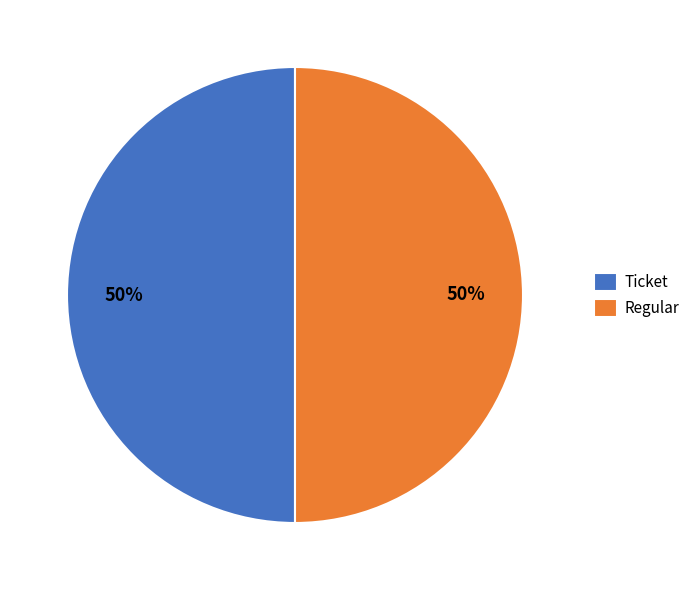

How many slices are in this pie chart?

2